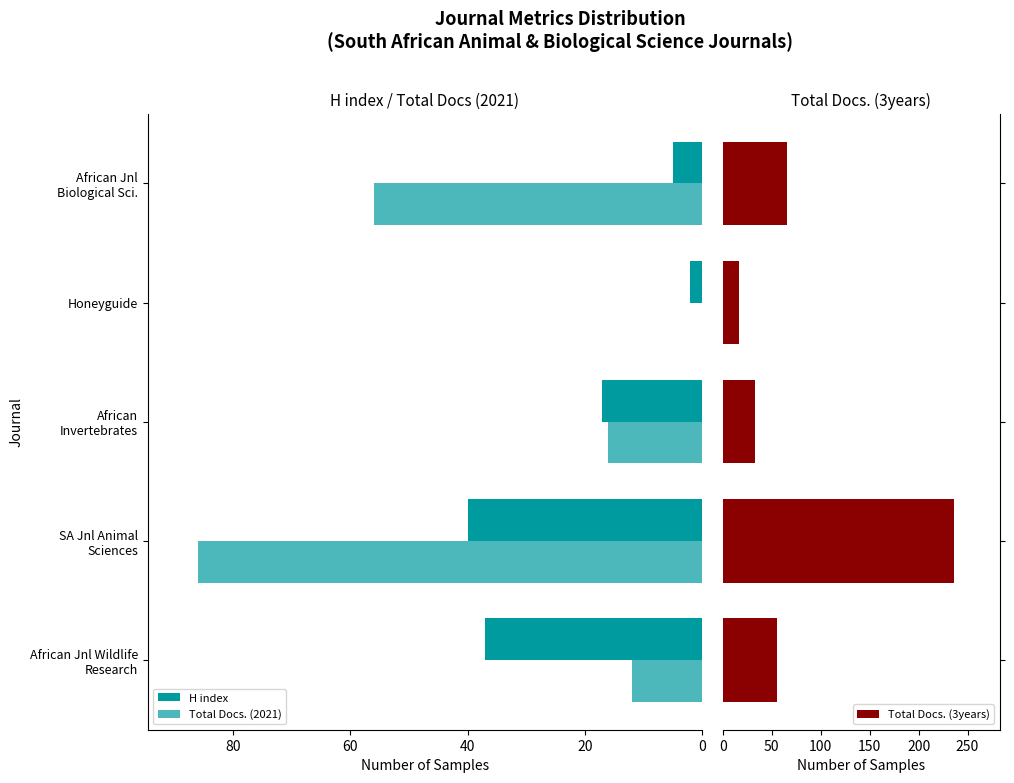

What is the minimum value for Total Docs. (3years)?

17